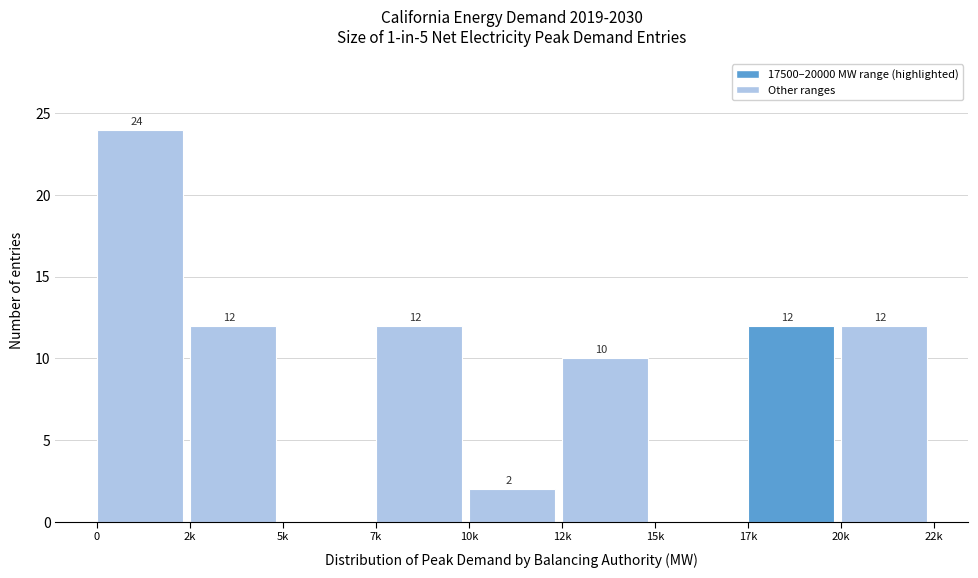

Reading right to left, extract all data points from this chart.

20k=12	17k=12	15k=0	12k=10	10k=2	7k=12	5k=0	2k=12	0=24